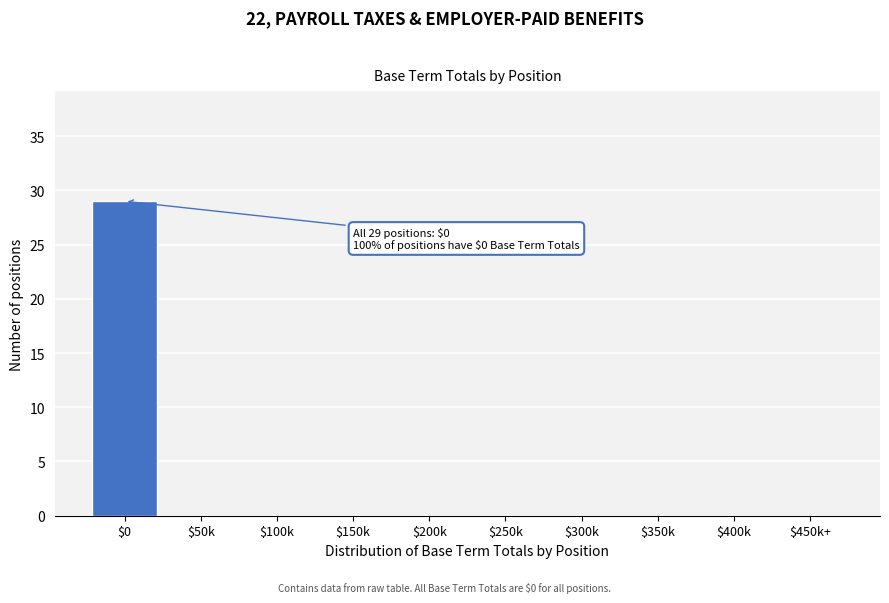

Which category has the highest value across all series?

$0